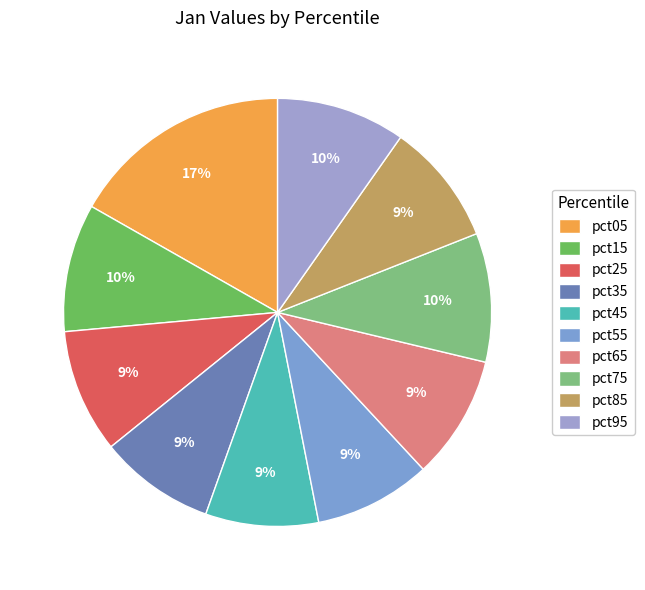

Which slice is the smallest?

pct45